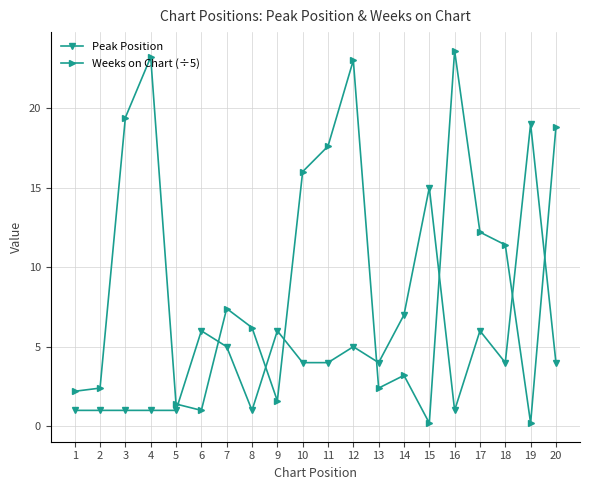

List the series in order of their overall mean, highest first.

Weeks on Chart (÷5), Peak Position